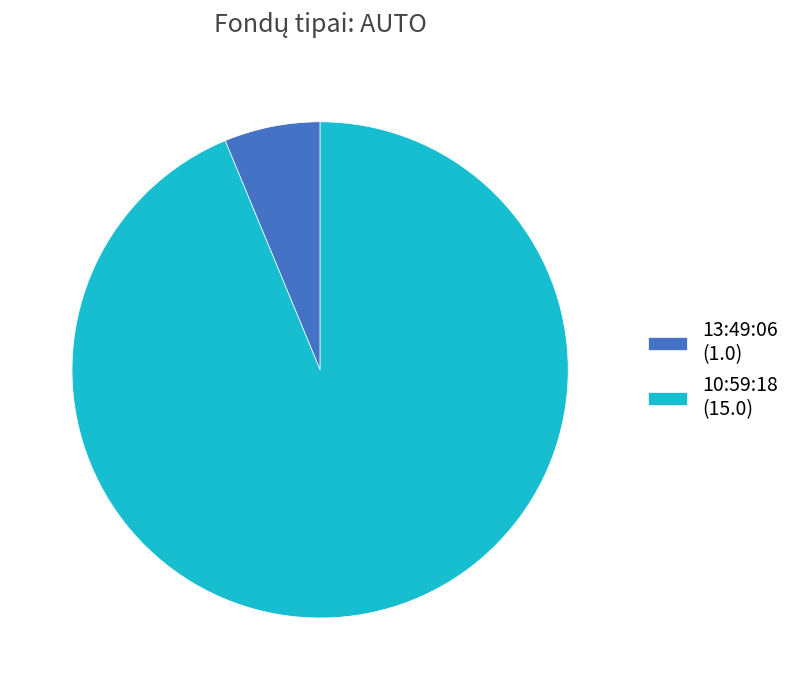

Is there a majority slice in this chart?

Yes